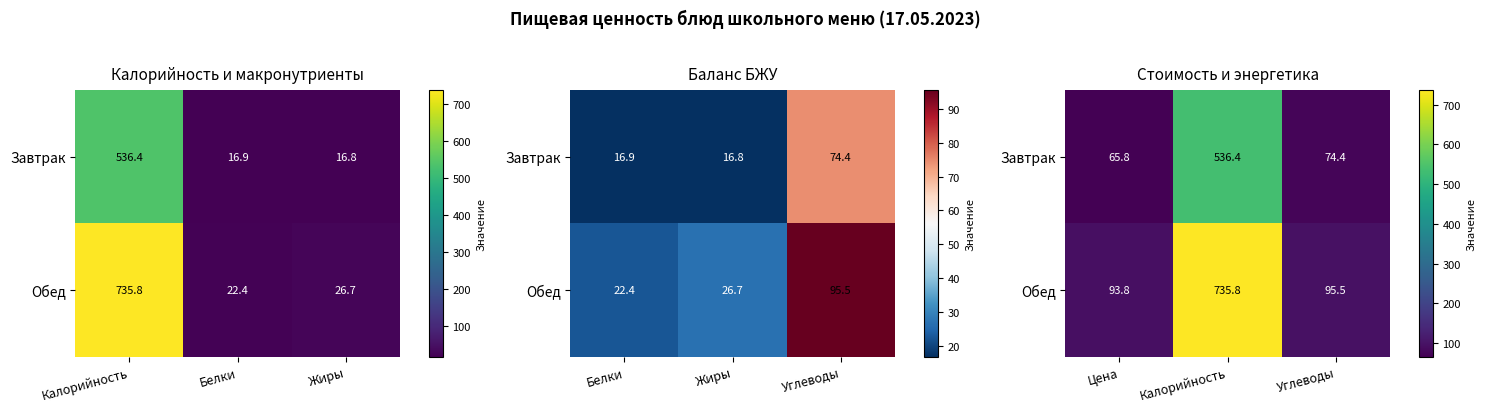

Rank the series by their maximum value, from lowest to highest.

Завтрак, Обед